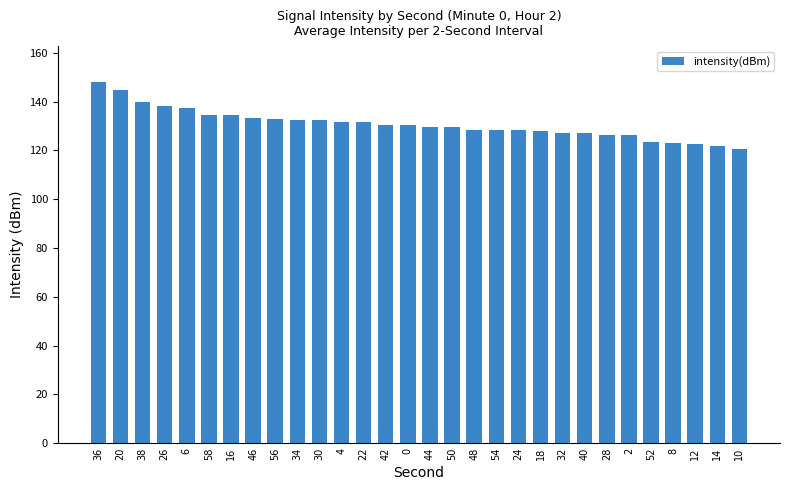

Which label corresponds to the largest value in the chart?

36